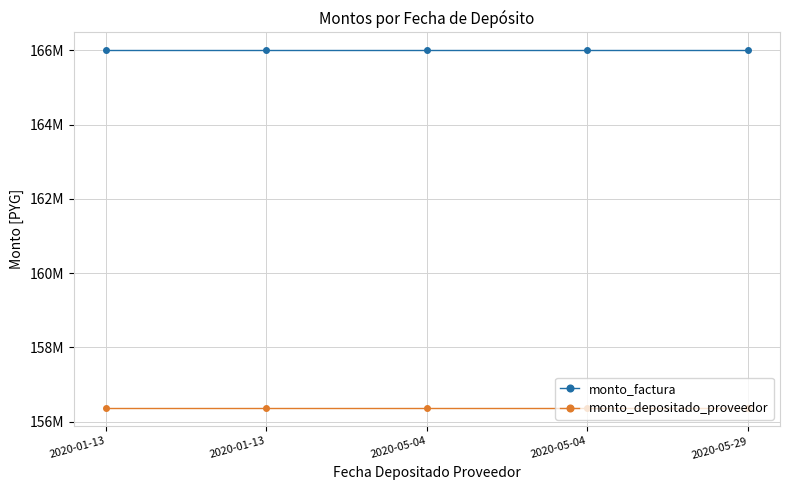

What are all the series names shown in the legend?

monto_factura, monto_depositado_proveedor